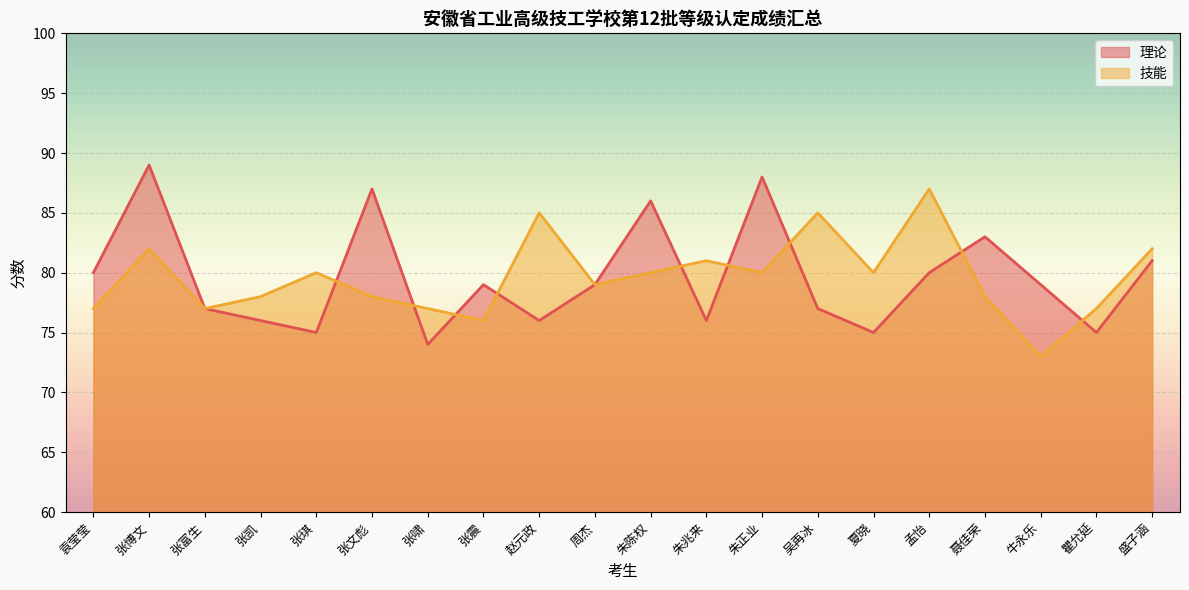

Which series has the largest total across all categories?

理论